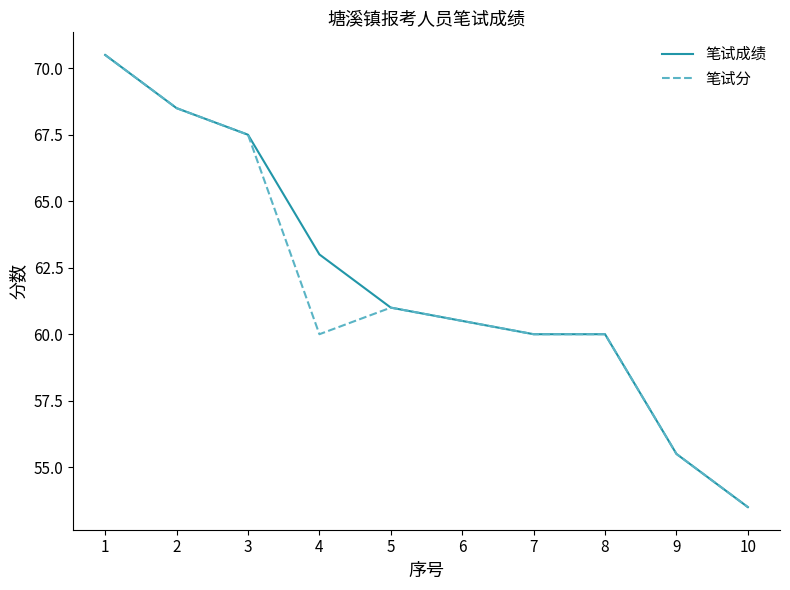

What is the difference between the second highest and second lowest values in the 笔试分 series?

13.0